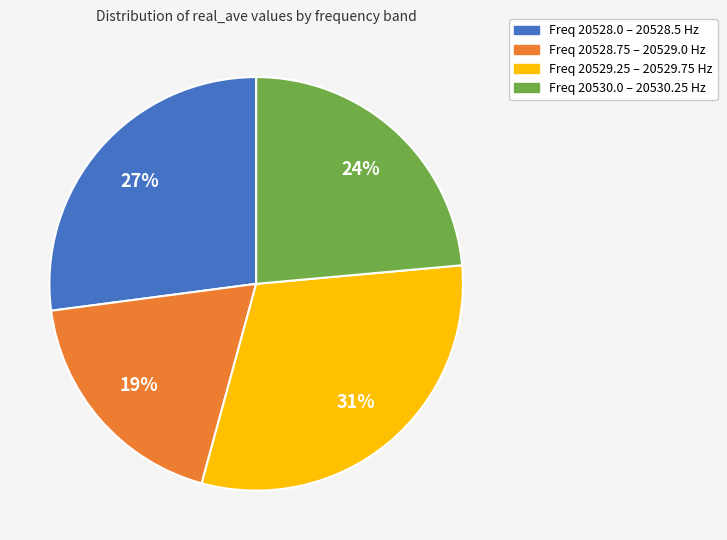

To the nearest percent, what is the difference between the largest and smallest slice percentages?

12%